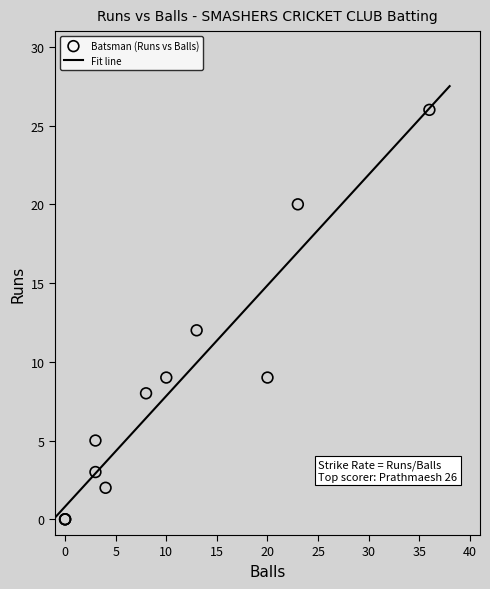

What Y value in the scatter plot is closest to 13?

12